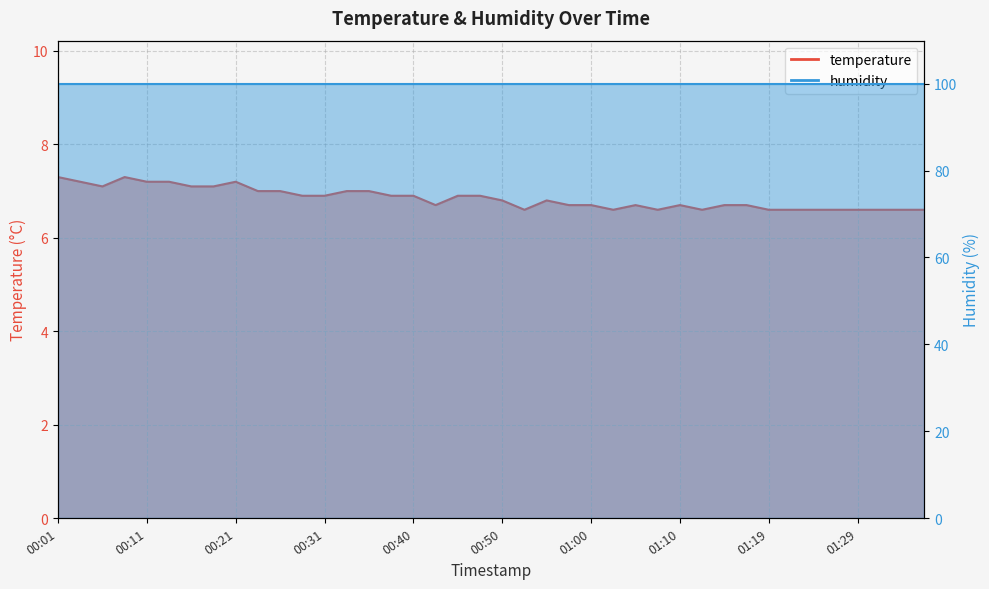

Does the chart have visible grid lines?

Yes